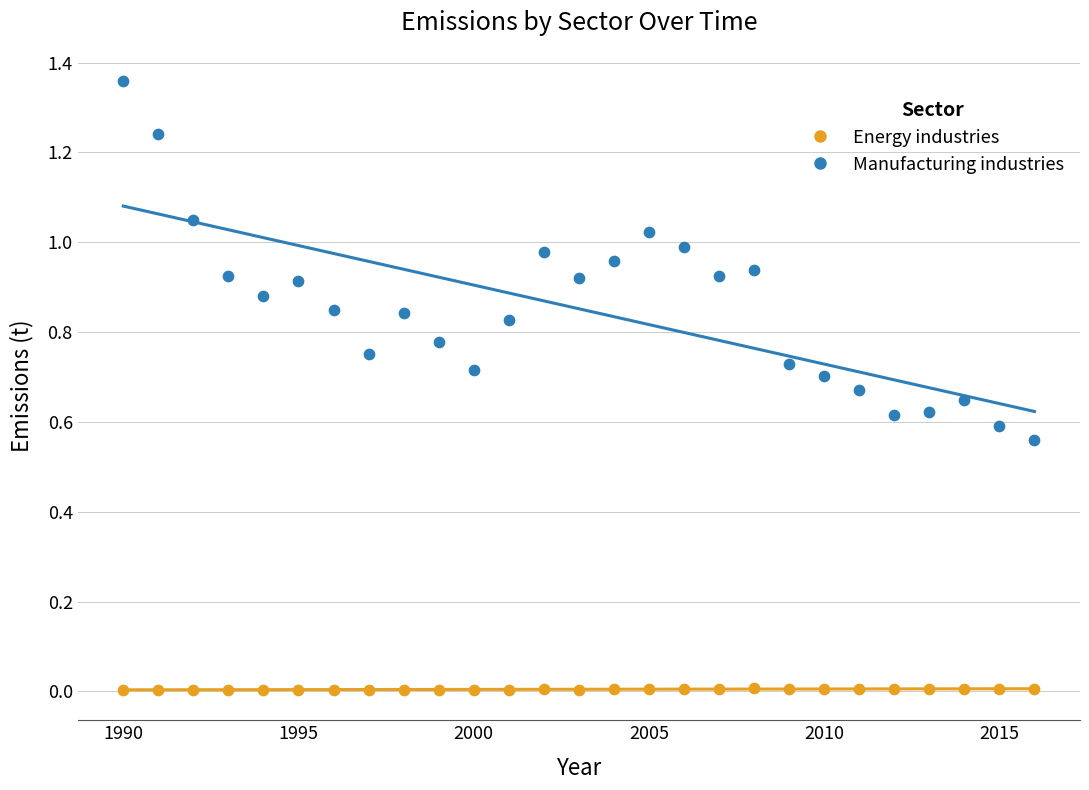

Which series reaches the minimum Y coordinate?

Energy industries